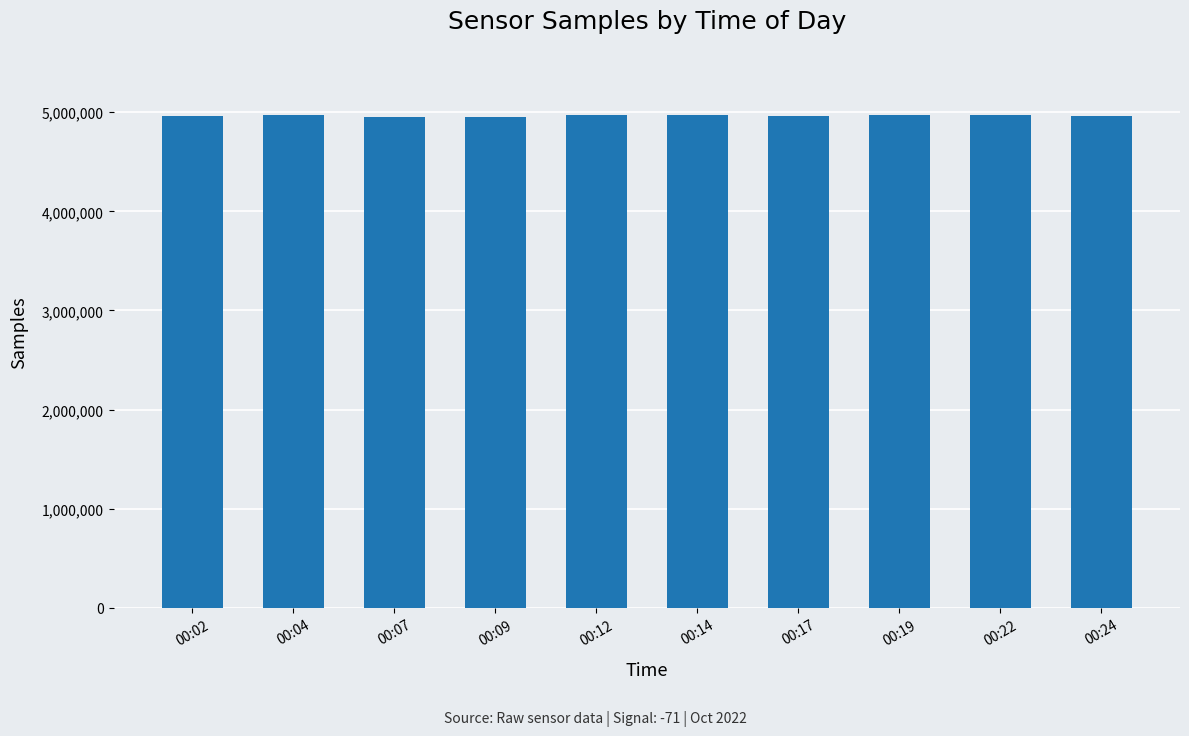

How many distinct data groups are displayed?

1